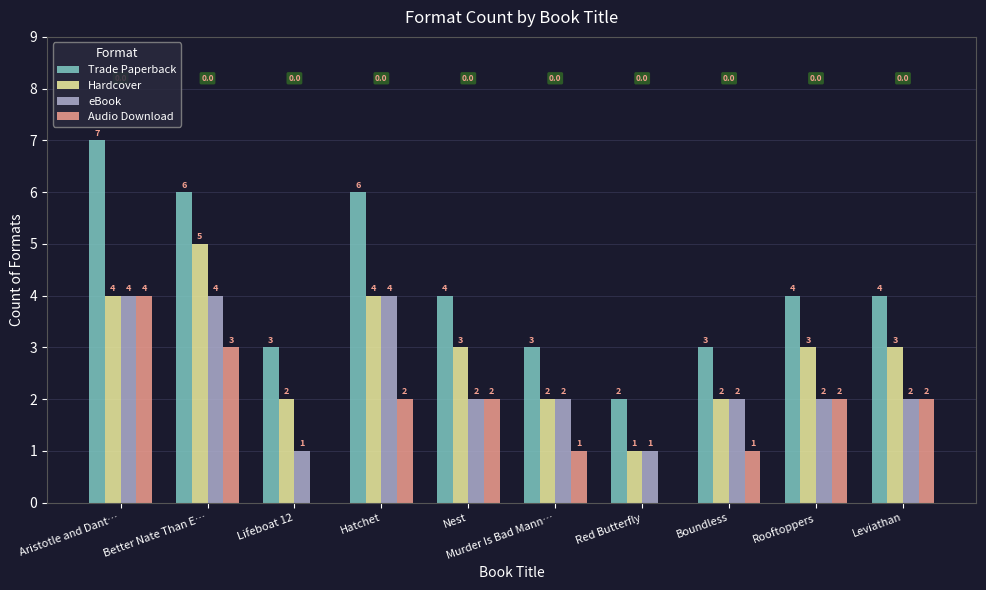

The value of eBook at Hatchet is 5. True or false?

False